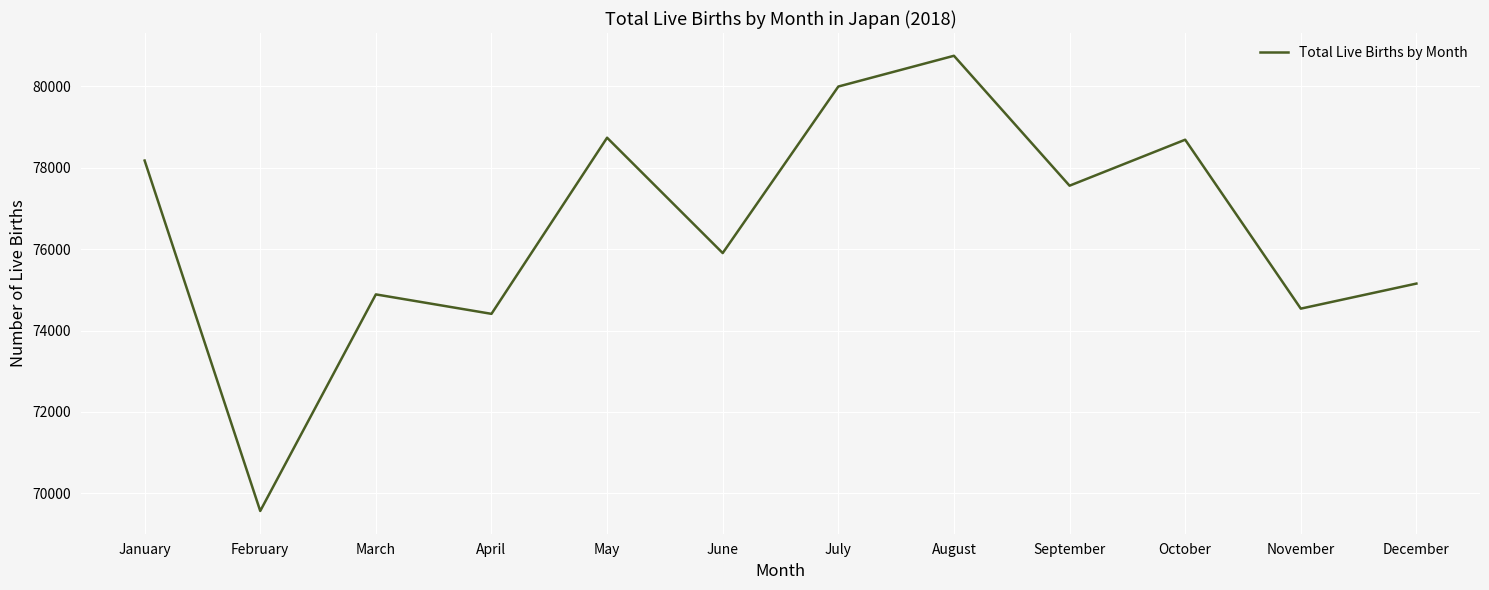

What is the sum of the values at May and March?

153631